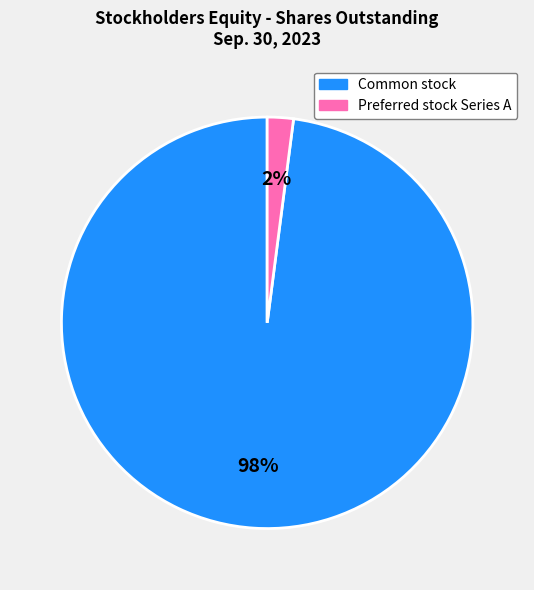

Does any single category account for the majority?

Yes